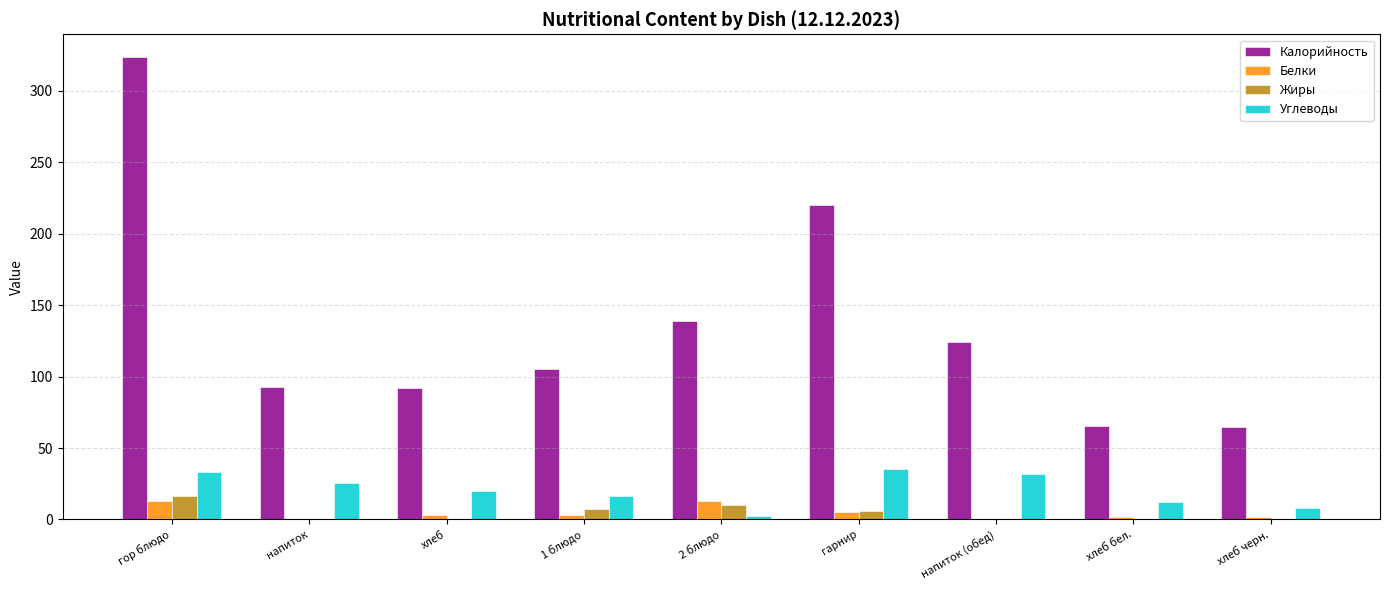

What is the highest value of the Калорийность series?

323.5